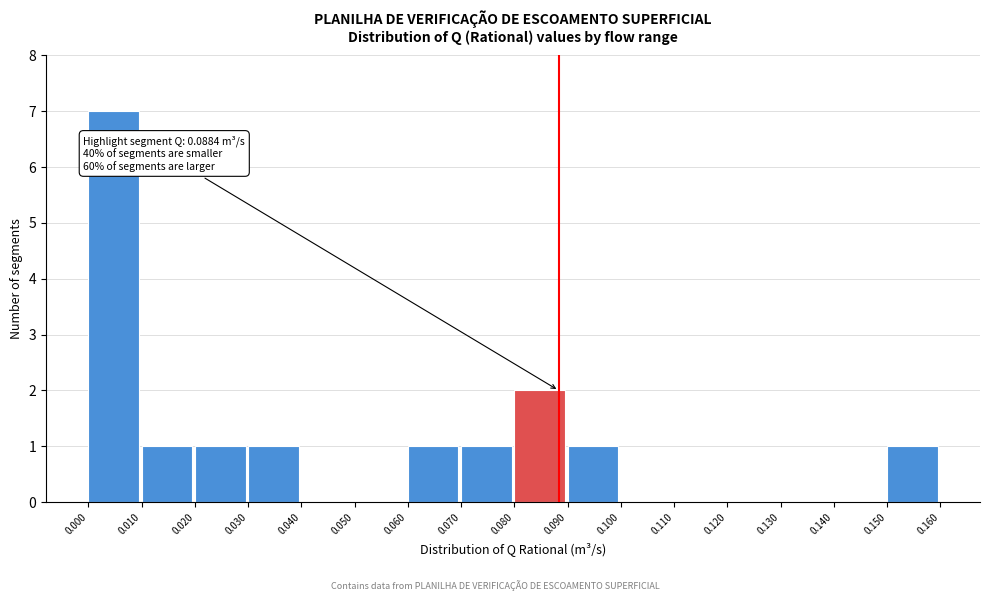

Over which range of the x-axis is the bar tallest?

0.000 to 0.010